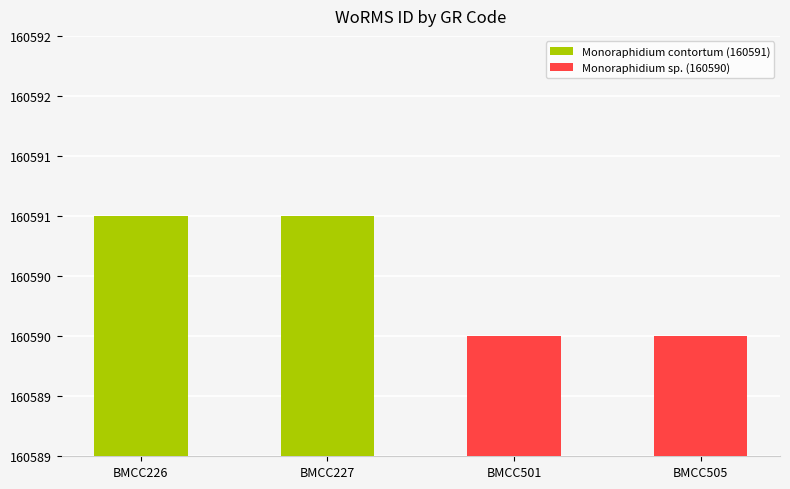

List the labels in order of value, smallest first.

BMCC501, BMCC505, BMCC226, BMCC227